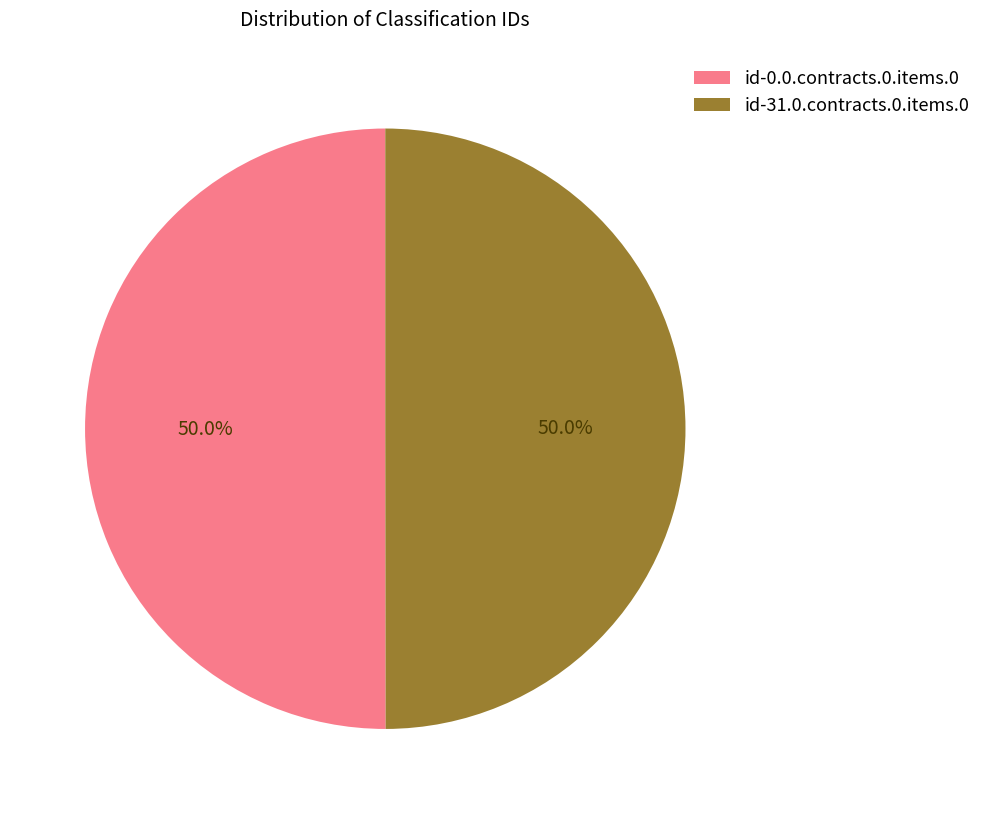

True or false: id-31.0.contracts.0.items.0 accounts for 50% of the total.

True